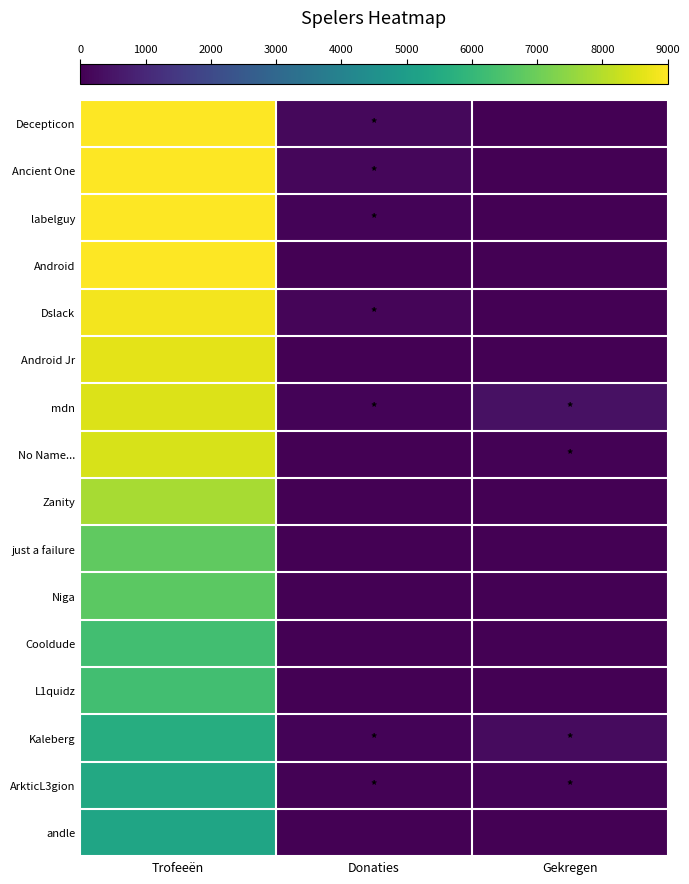

List the series in order of their peak value, highest first.

Decepticon, Ancient One, labelguy, Android, Dslack, Android Jr, mdn, No Name..., Zanity, just a failure, Niga, Cooldude, L1quidz, Kaleberg, ArkticL3gion, andle